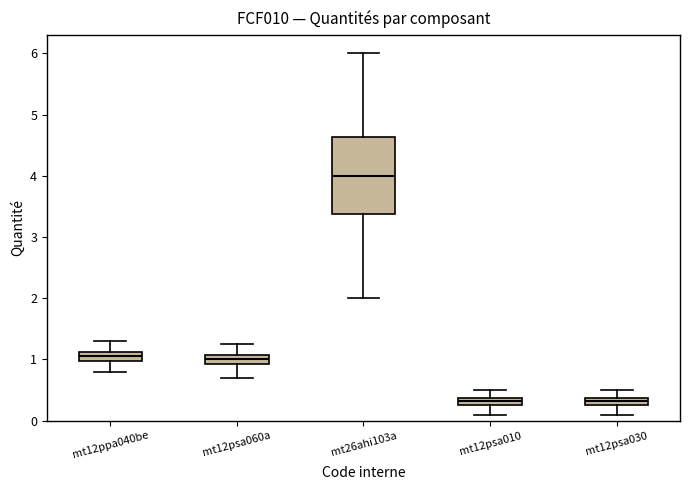

Comparing the boxes themselves (not the whiskers), which one is the tallest?

mt26ahi103a